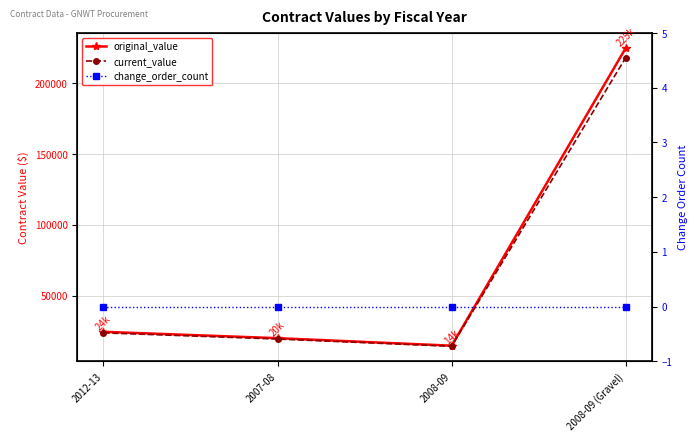

Which has a higher value, 2012-13 or 2007-08?

2012-13